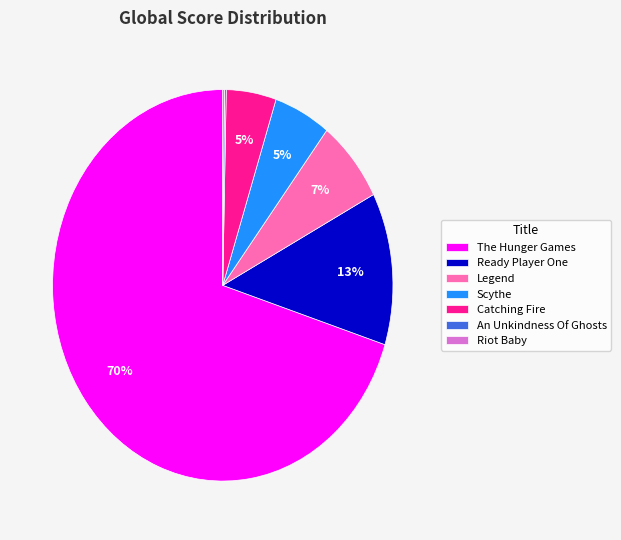

The Legend slice represents 1% of the pie. True or false?

False